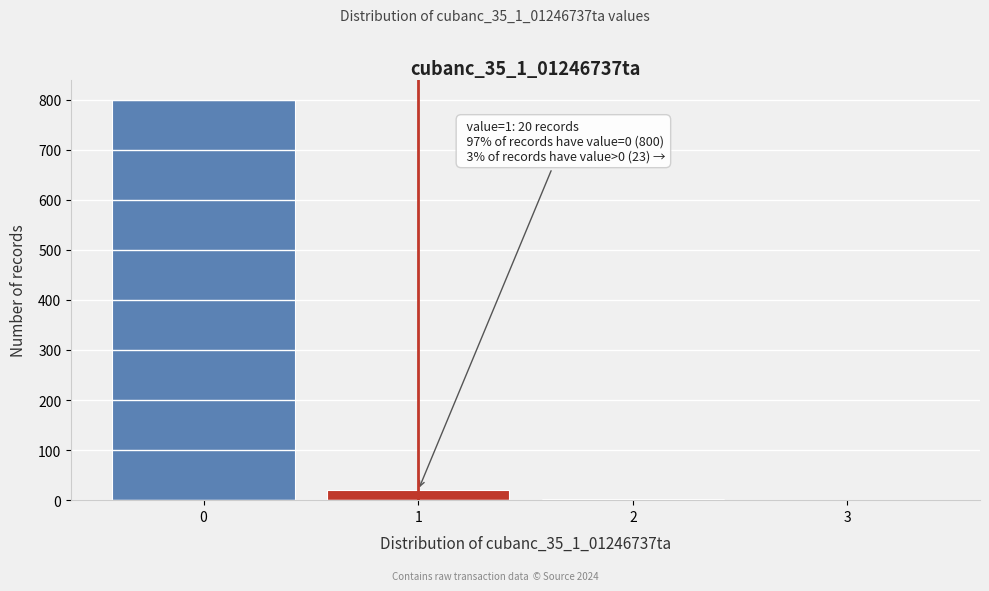

Which range on the x-axis has the tallest bar?

-0.5 to 0.5